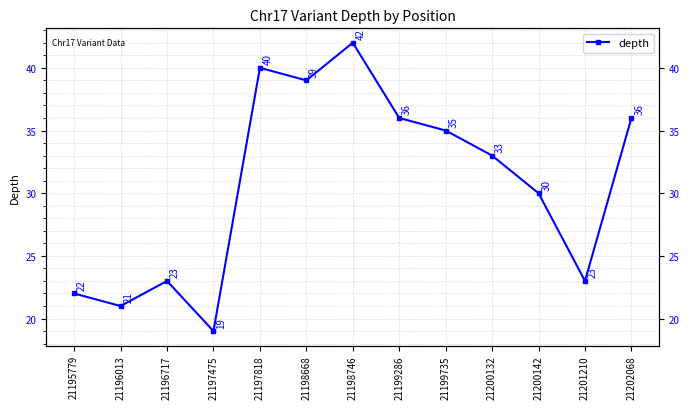

How many series are shown in this chart?

1